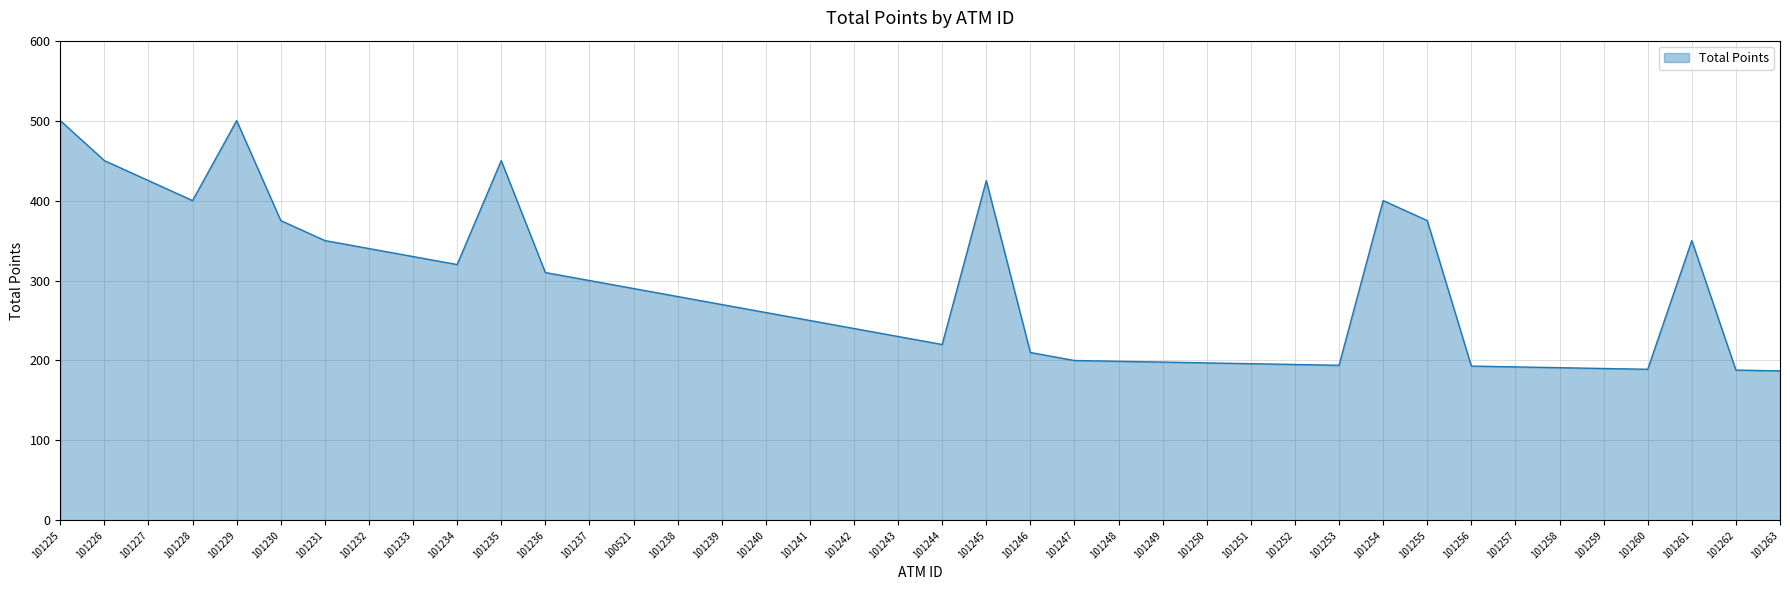

What is the difference between the maximum and minimum values?

313